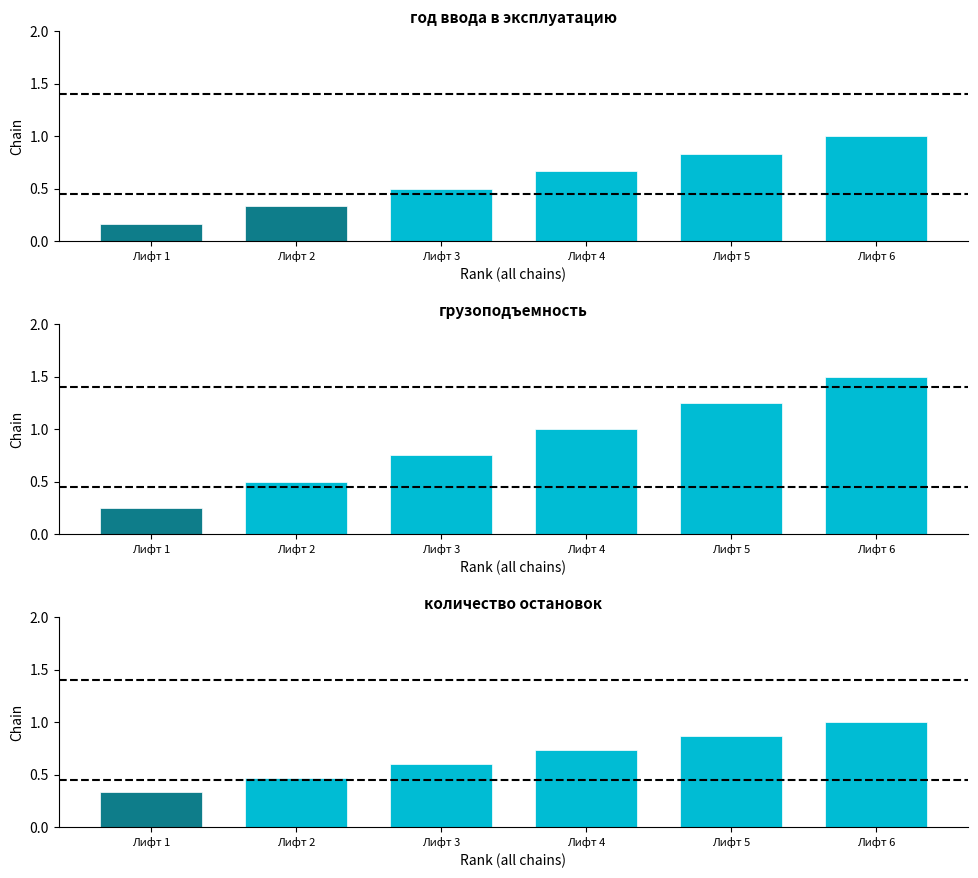

What is the value of the грузоподъемность bar at the 4th from the left?

1.0